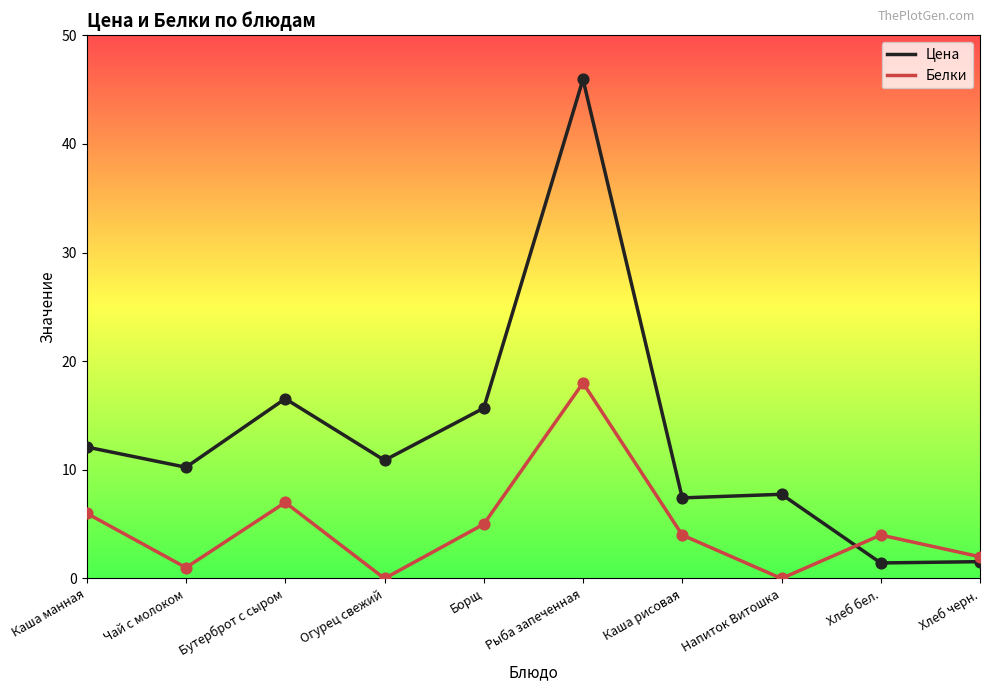

Which series changed the most between Бутерброт с сыром and Хлеб черн.?

Цена